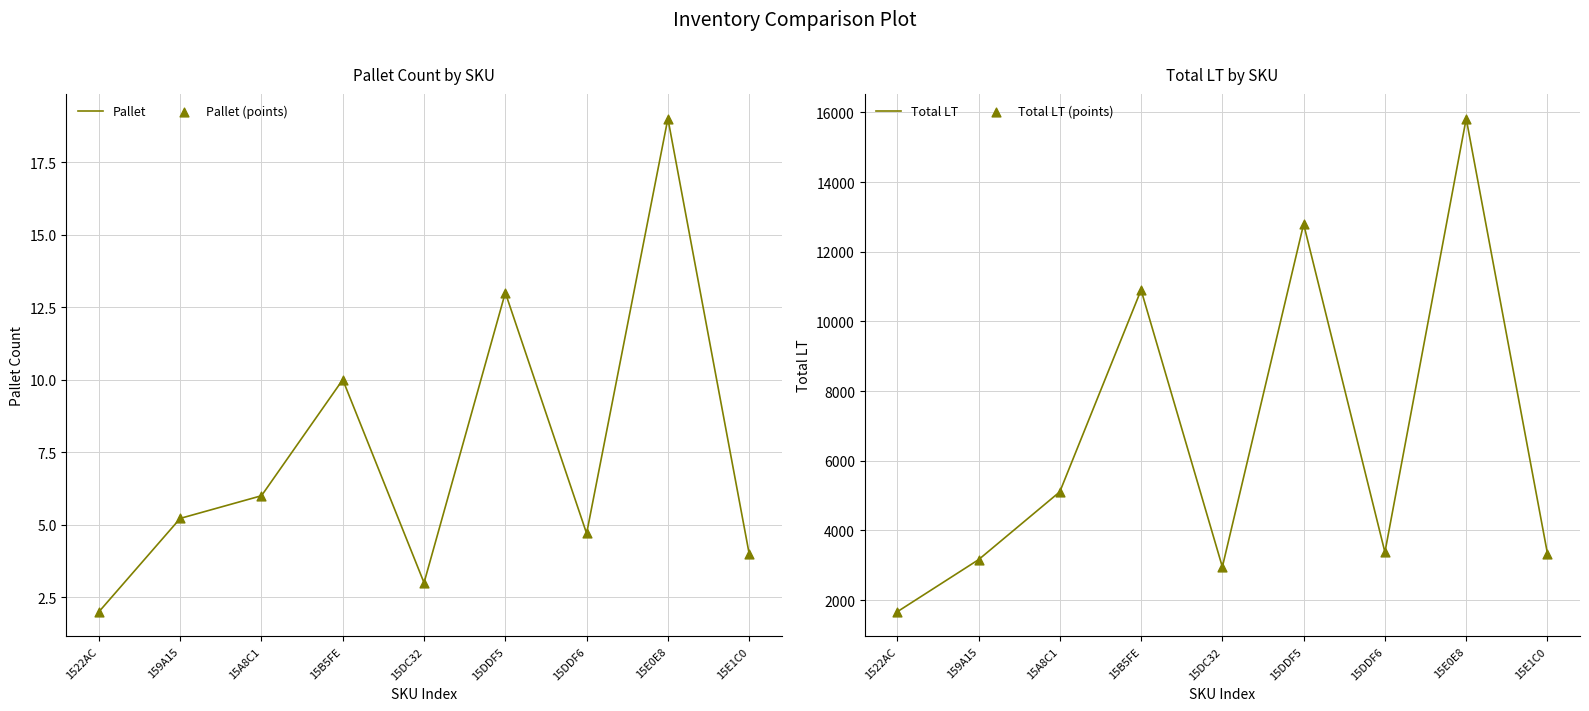

Which series reaches the maximum Y coordinate?

Total LT